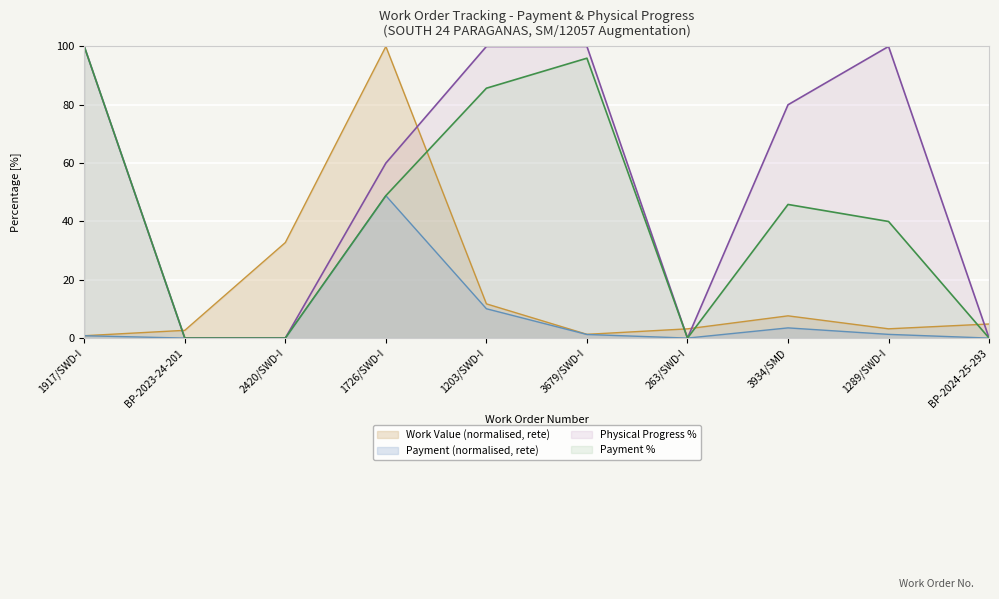

True or false: Payment (Rs. Lakh) has a value of 14.9 at 1726/SWD-I.

False